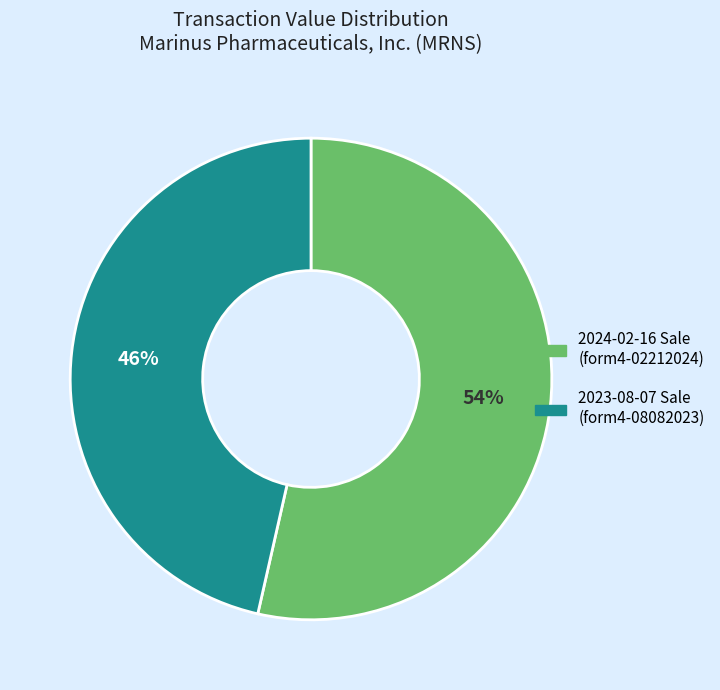

Which slice is the largest?

2024-02-16 Sale (form4-02212024)